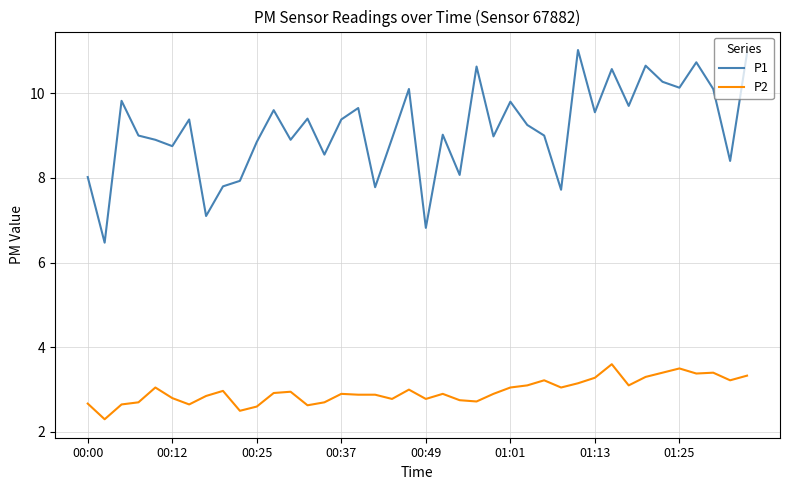

What is the highest value of the P1 series?

11.0